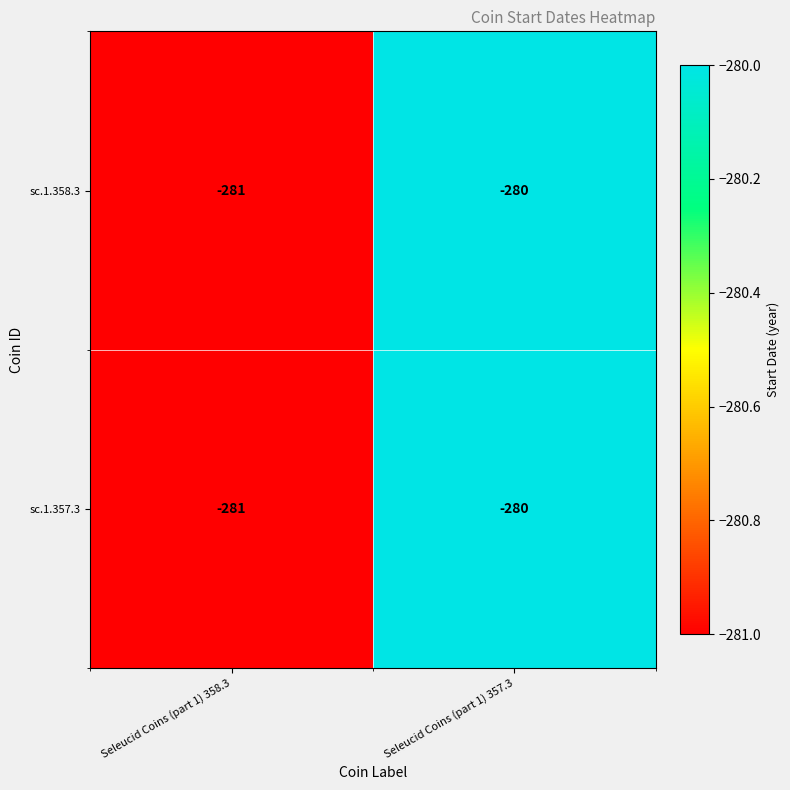

At which category is the sum across all series the highest?

Seleucid Coins (part 1) 357.3